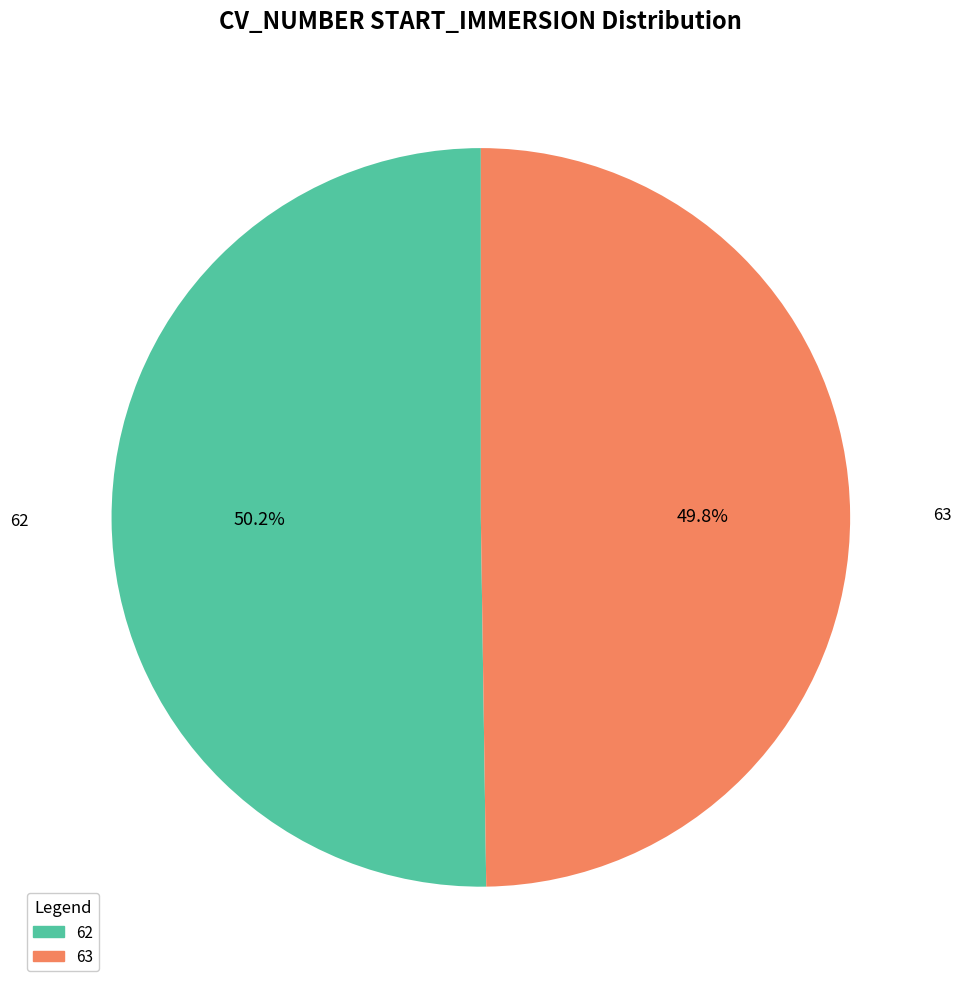

Is there any slice that represents more than half of the pie?

Yes